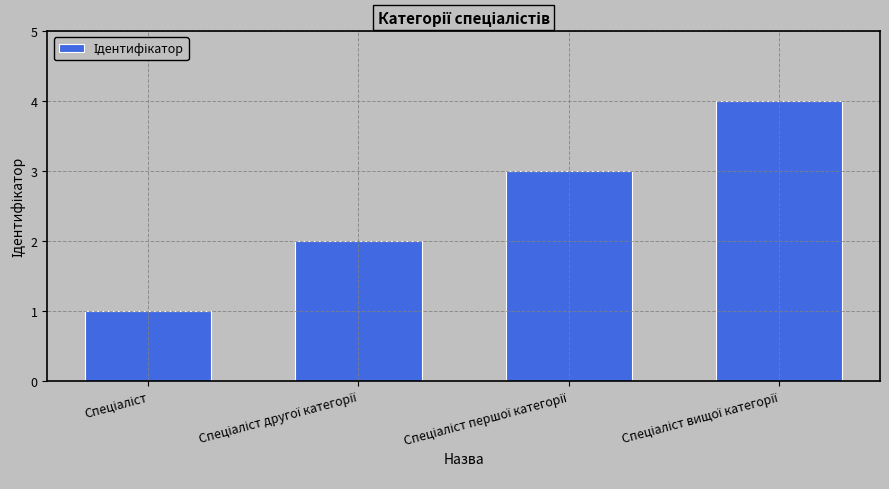

What is the sum of all values?

10